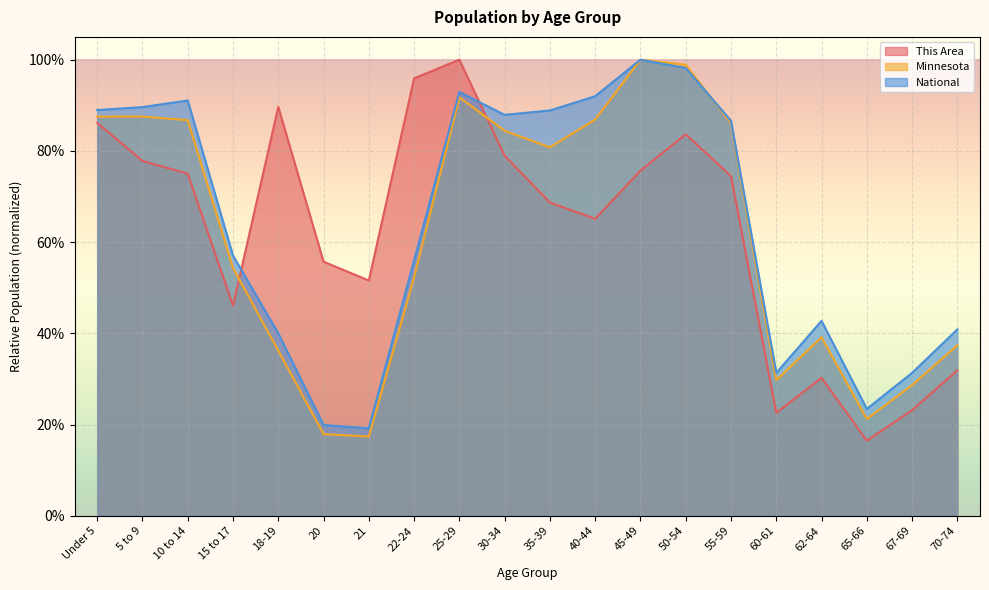

Does the chart display data point markers on the line(s)?

No